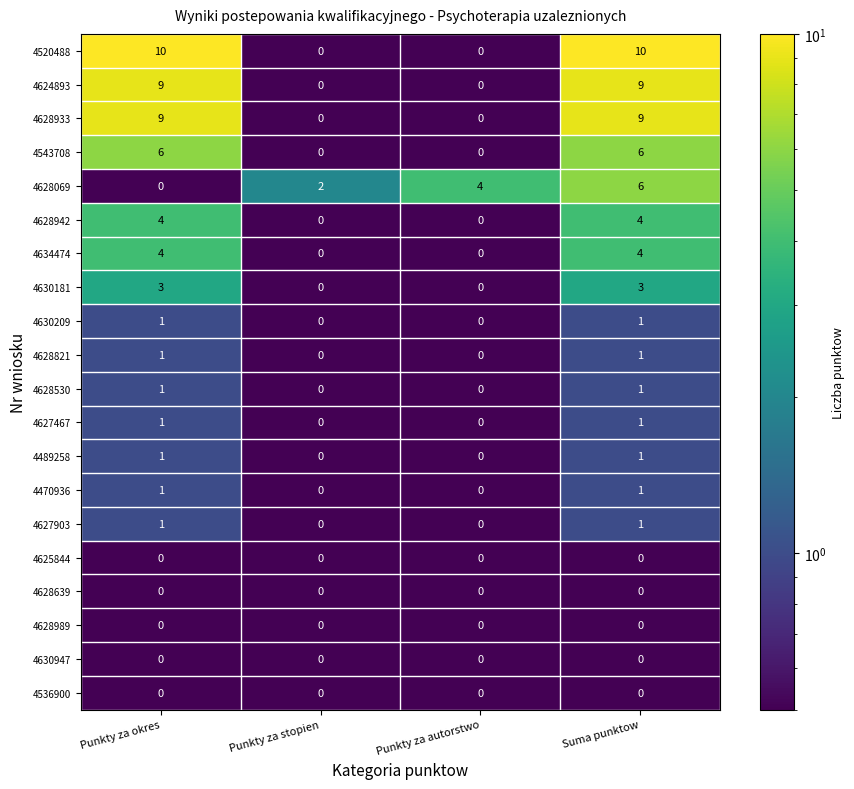

Count the 4627467 values in the range 0 to 1.

4